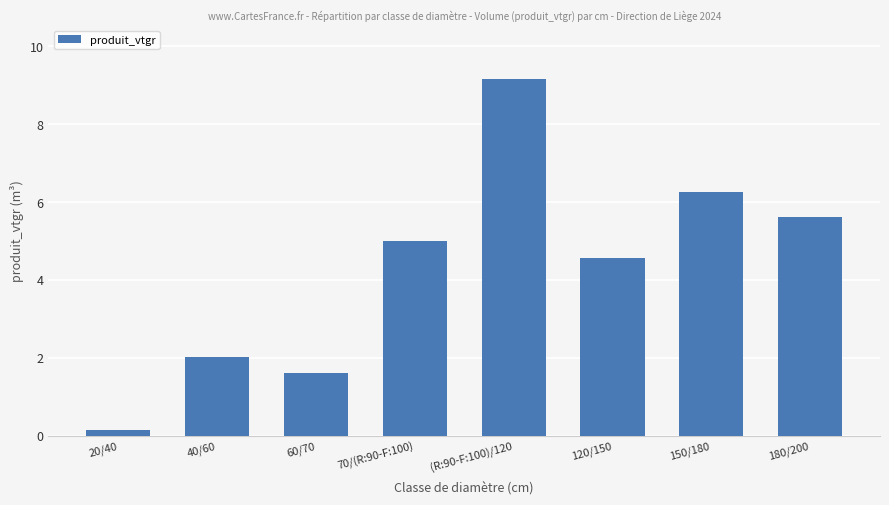

Where is the data nearest to the value 4?

120/150